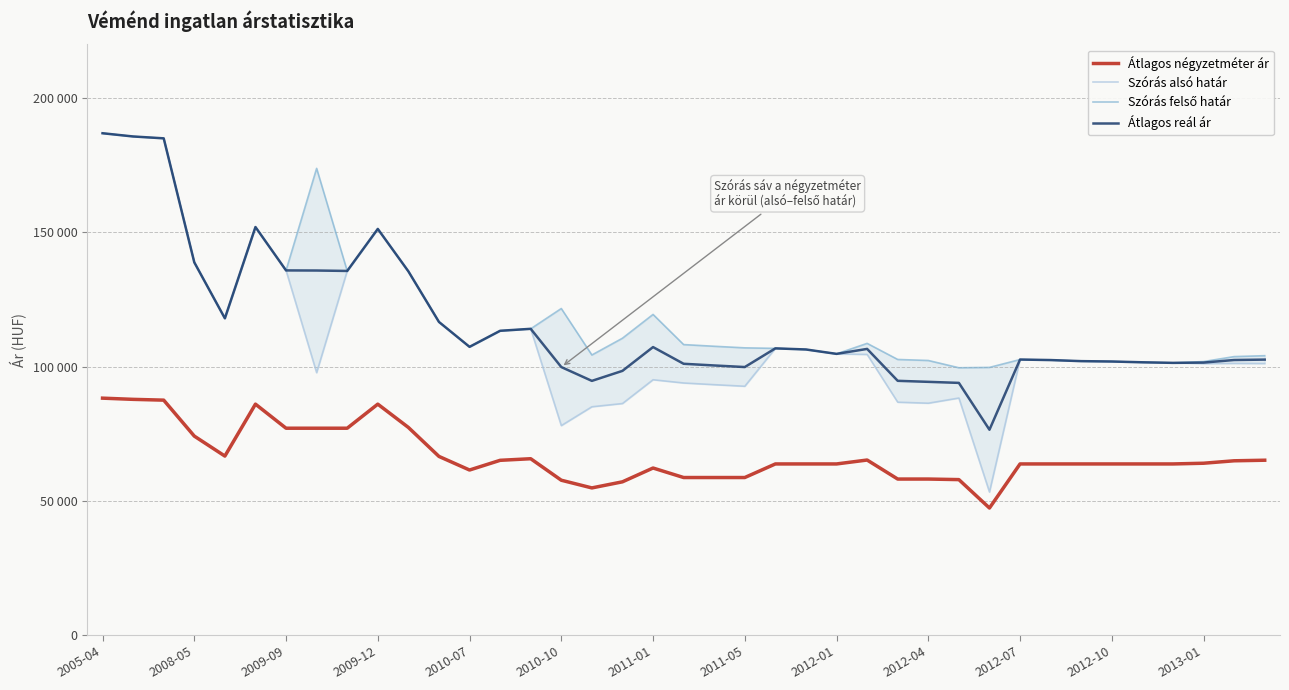

How many interior local valleys does the Átlagos négyzetméter ár series have?

4